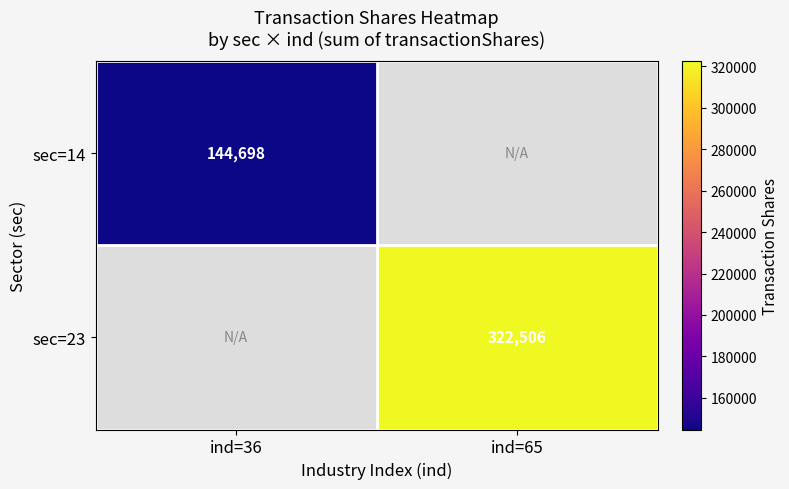

The sec=14 series shows 72641 at ind=36. True or false?

False